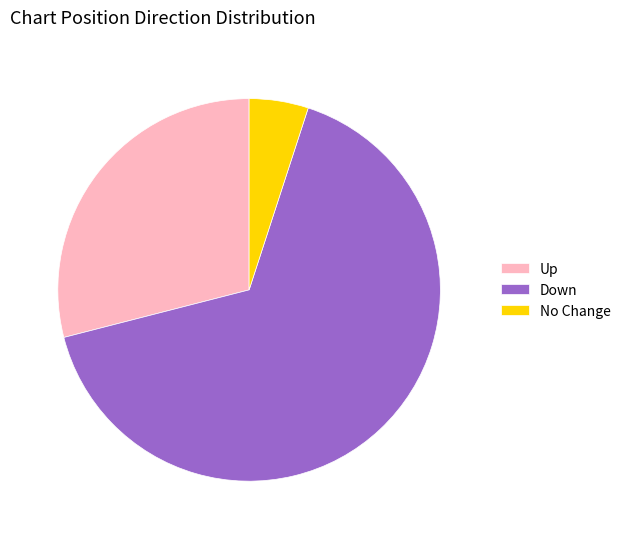

Is it true that Up is 23% of the pie?

False